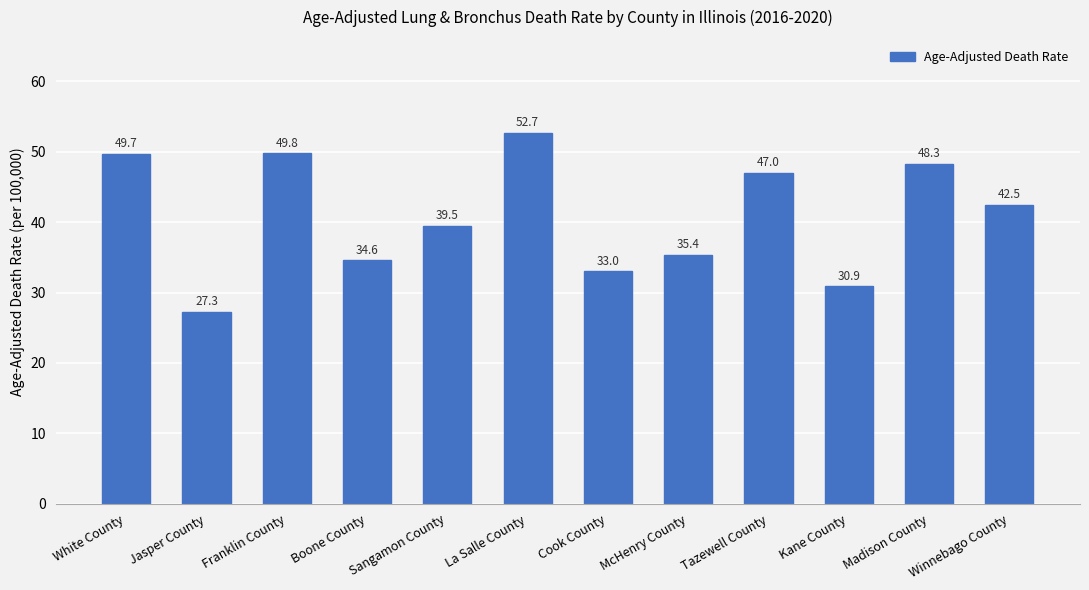

True or false: the data shows 49.8 at Franklin County.

True